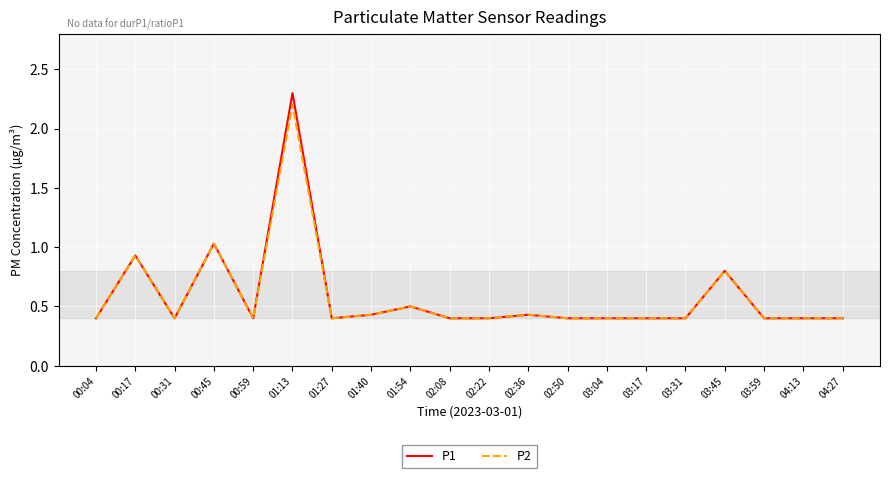

What position from the left is 03:45?

17